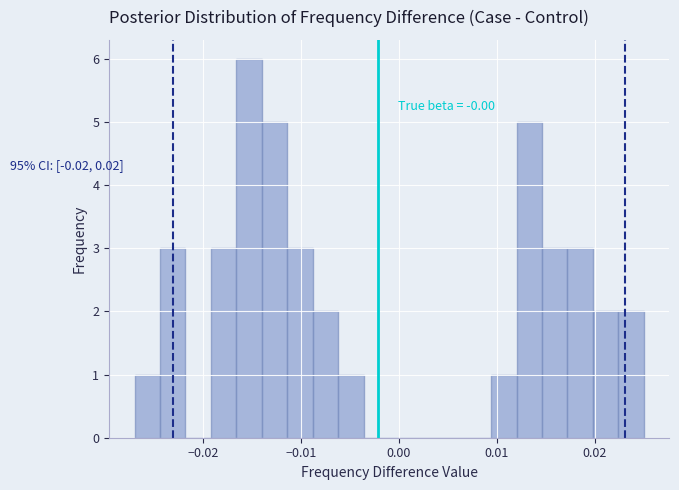

Around what value on the x-axis is the tallest bar? Give the approximate position of its centre, as read against the axis.

-0.015